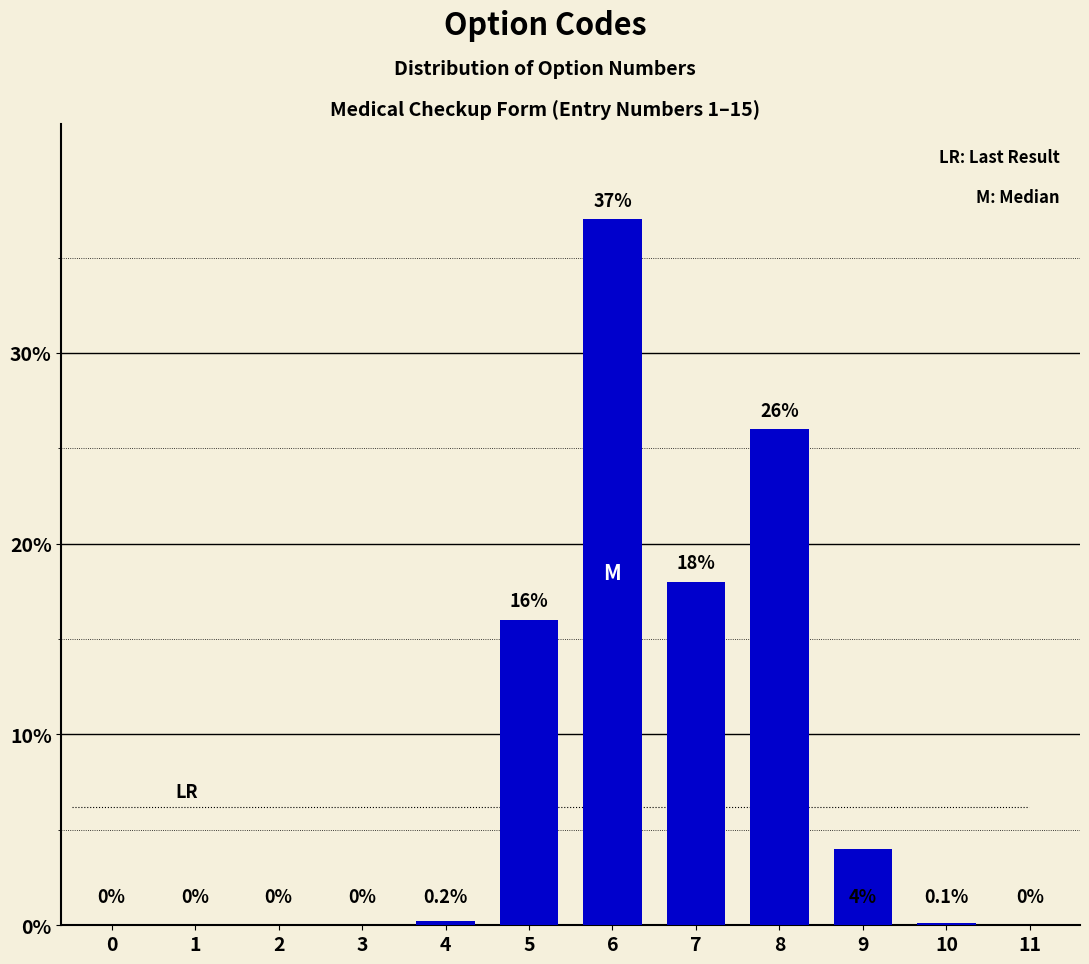

Reading left to right, list all the values displayed in this chart.

0=0.0	1=0.0	2=0.0	3=0.0	4=0.2	5=16.0	6=37.0	7=18.0	8=26.0	9=4.0	10=0.1	11=0.0